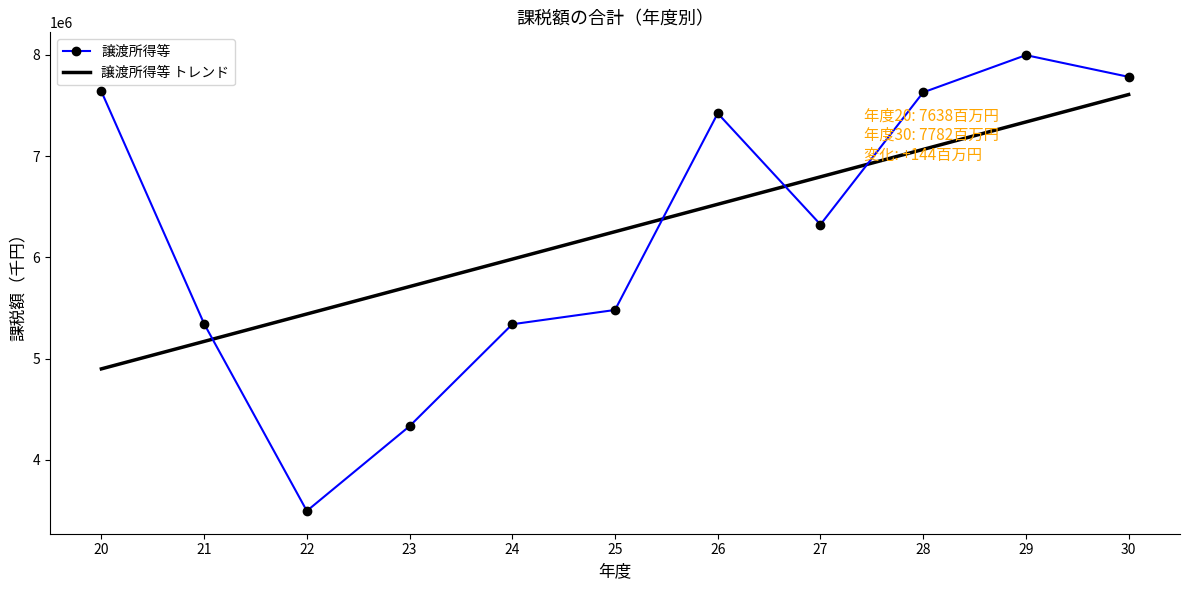

At which label does 譲渡所得等 トレンド first exceed 6253574?

25